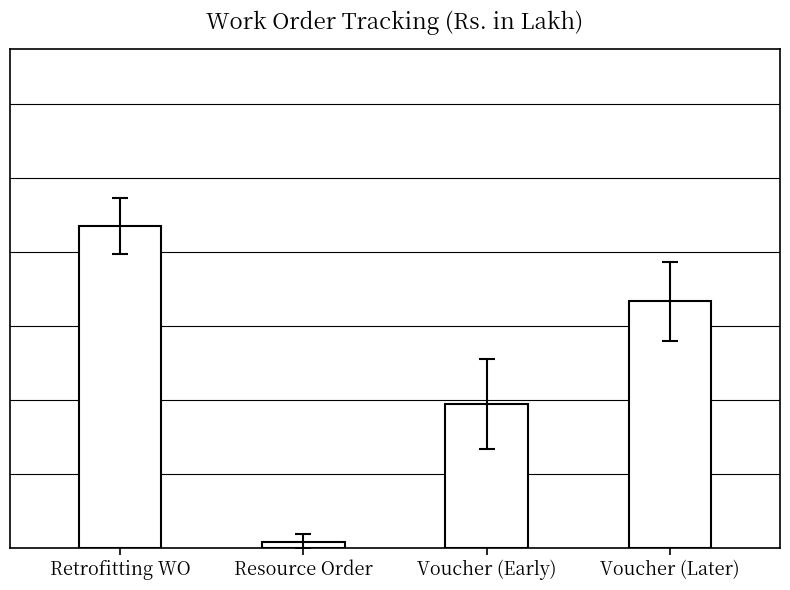

What is the maximum value shown in the chart?

43.5